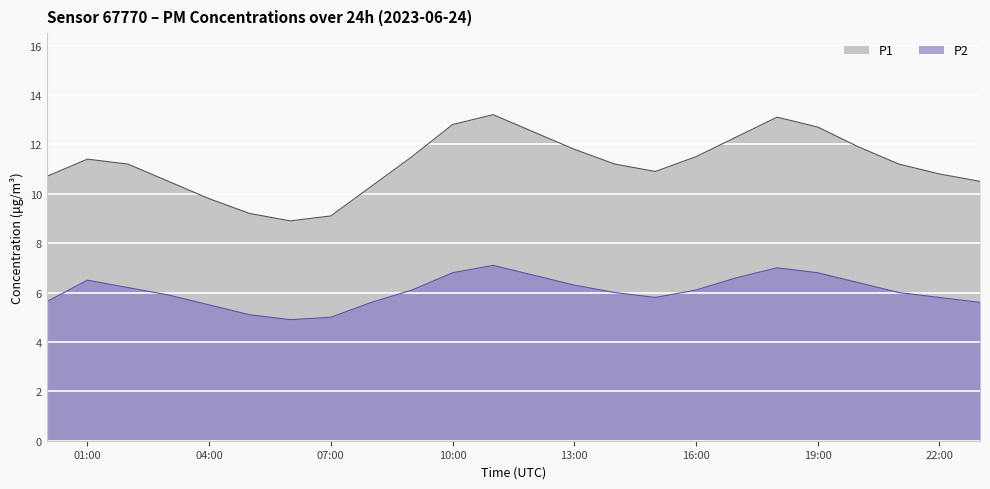

What are all the series names shown in the legend?

P1, P2